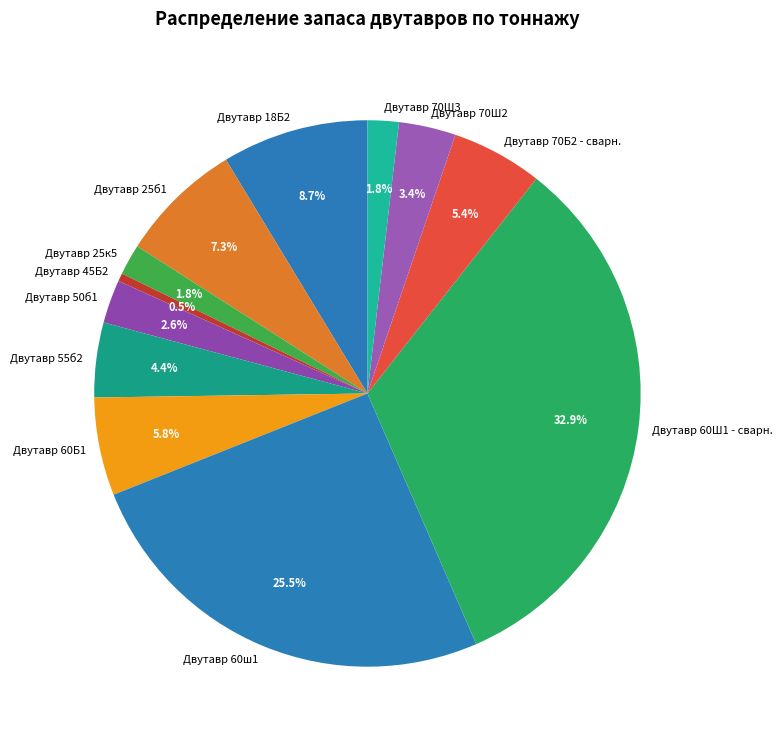

To the nearest percent, what is the difference between the largest and smallest slice percentages?

32%